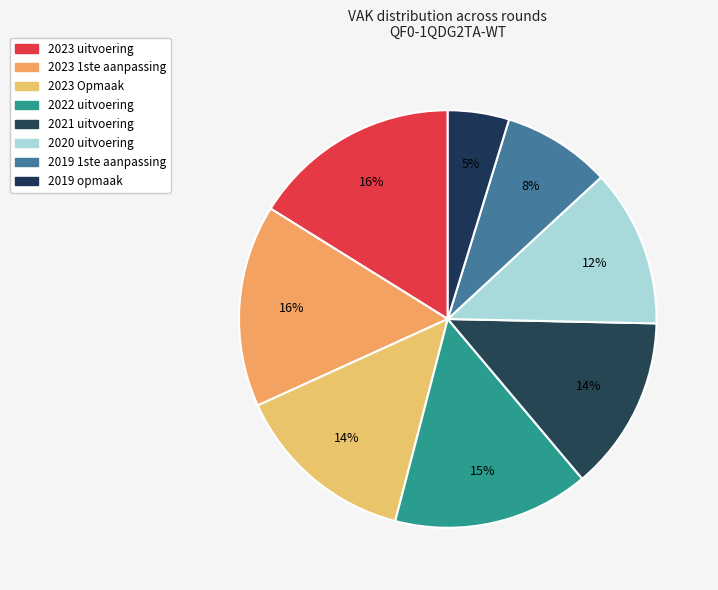

Is there any slice that represents more than half of the pie?

No